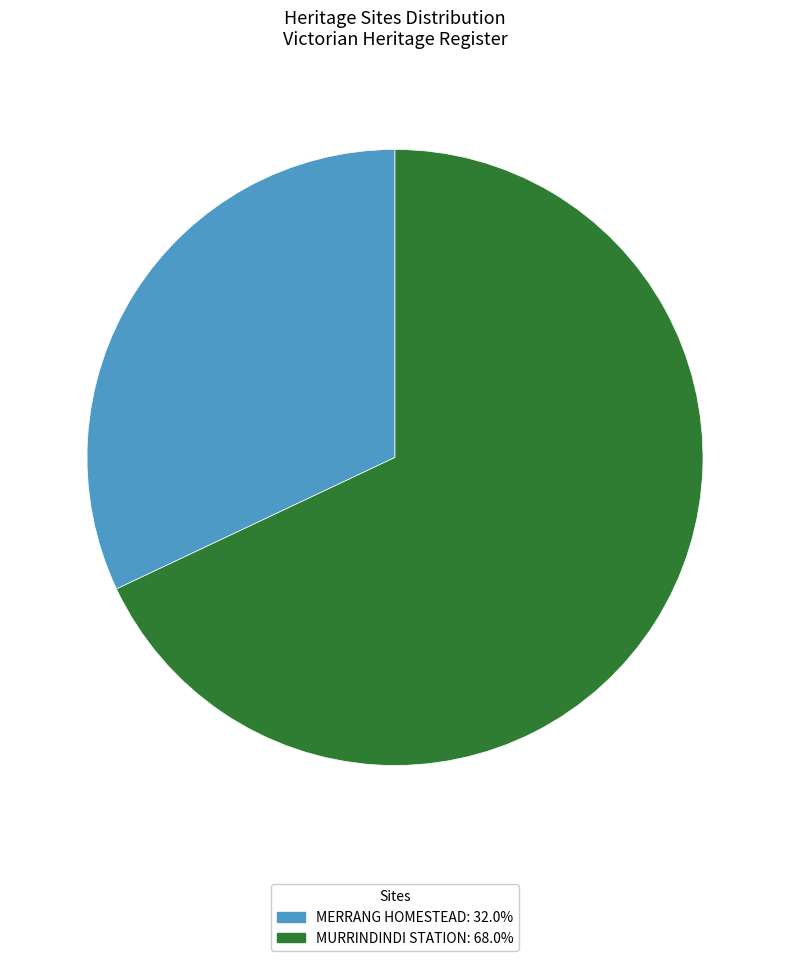

Does MERRANG HOMESTEAD represent more than half of the total?

No